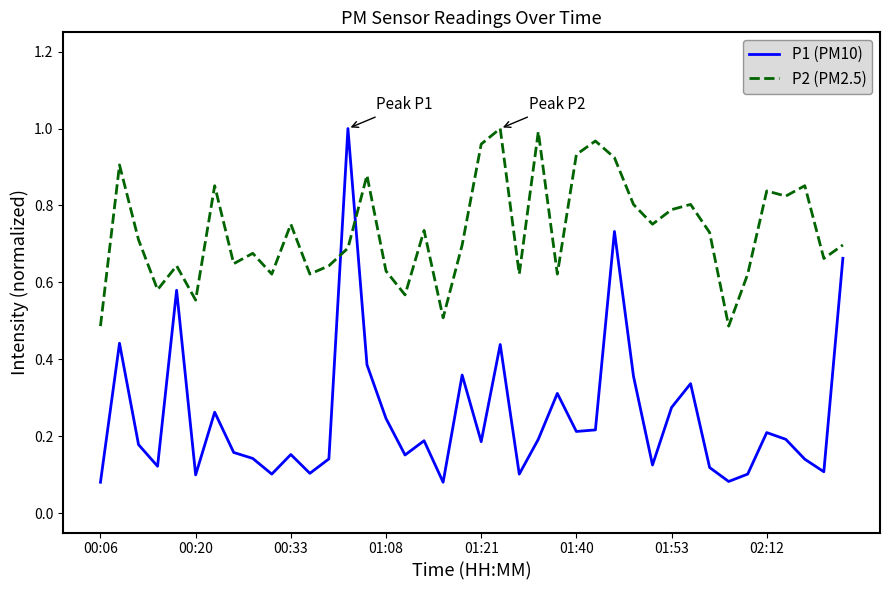

Which series has the largest total across all categories?

P2 (PM2.5)